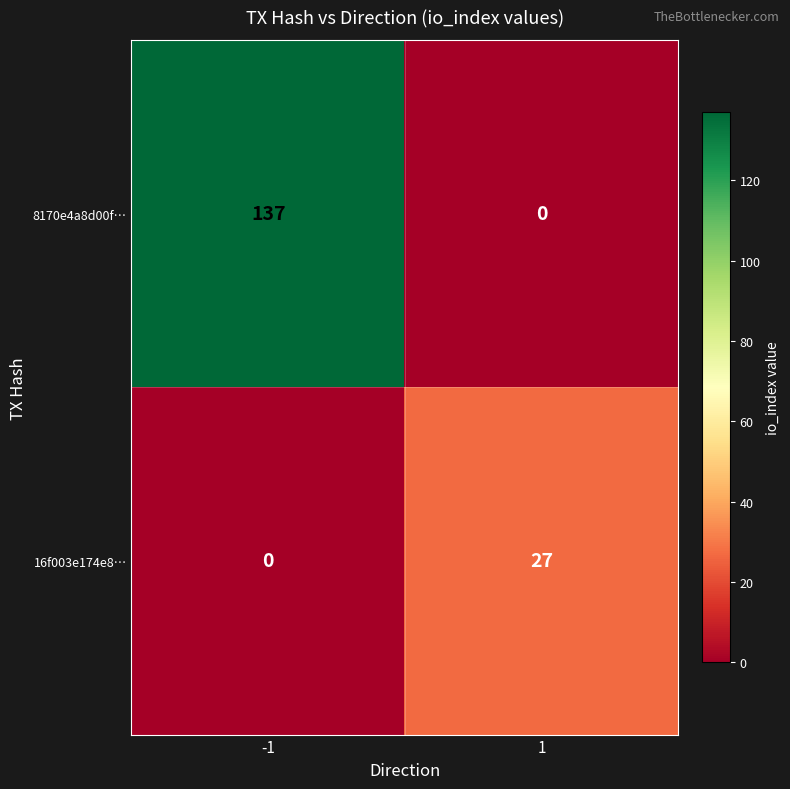

The 8170e4a8d00f… series shows 34 at -1. True or false?

False